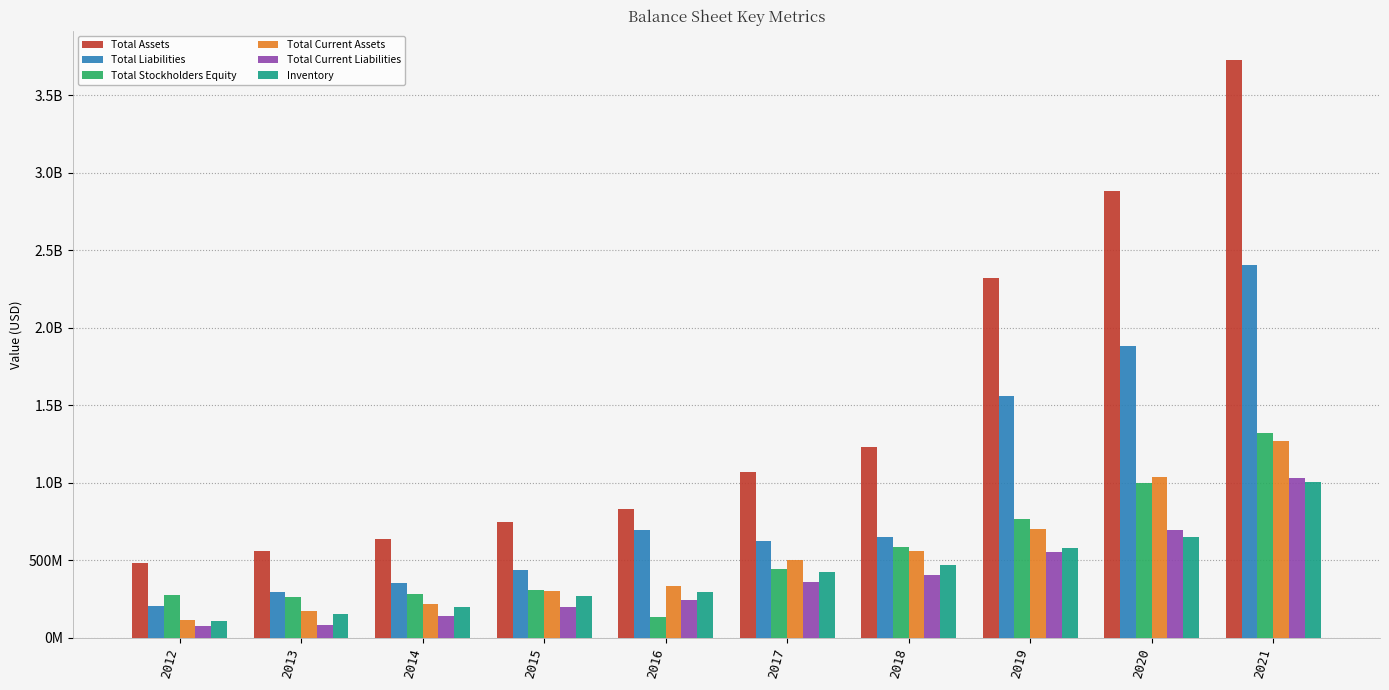

What is the smallest value displayed?

74982000